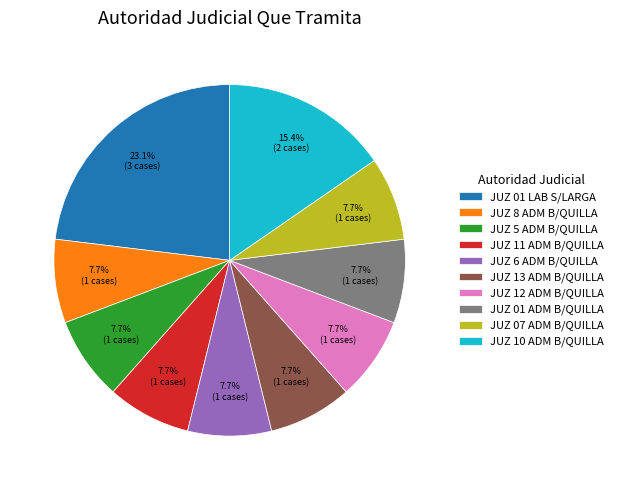

Is it true that JUZ 12 ADM B/QUILLA is 8% of the pie?

True